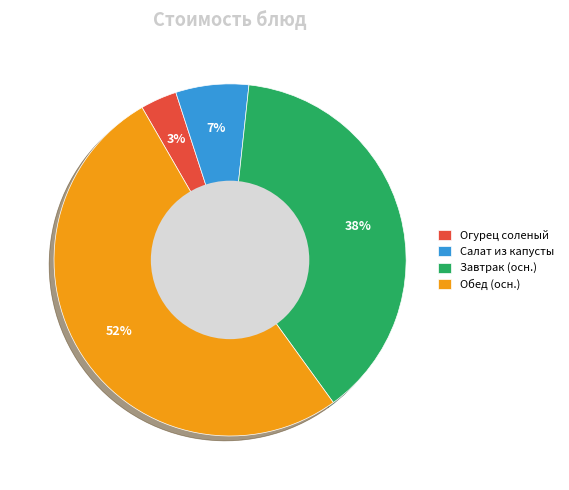

Is Обед (осн.) the majority of the pie?

Yes